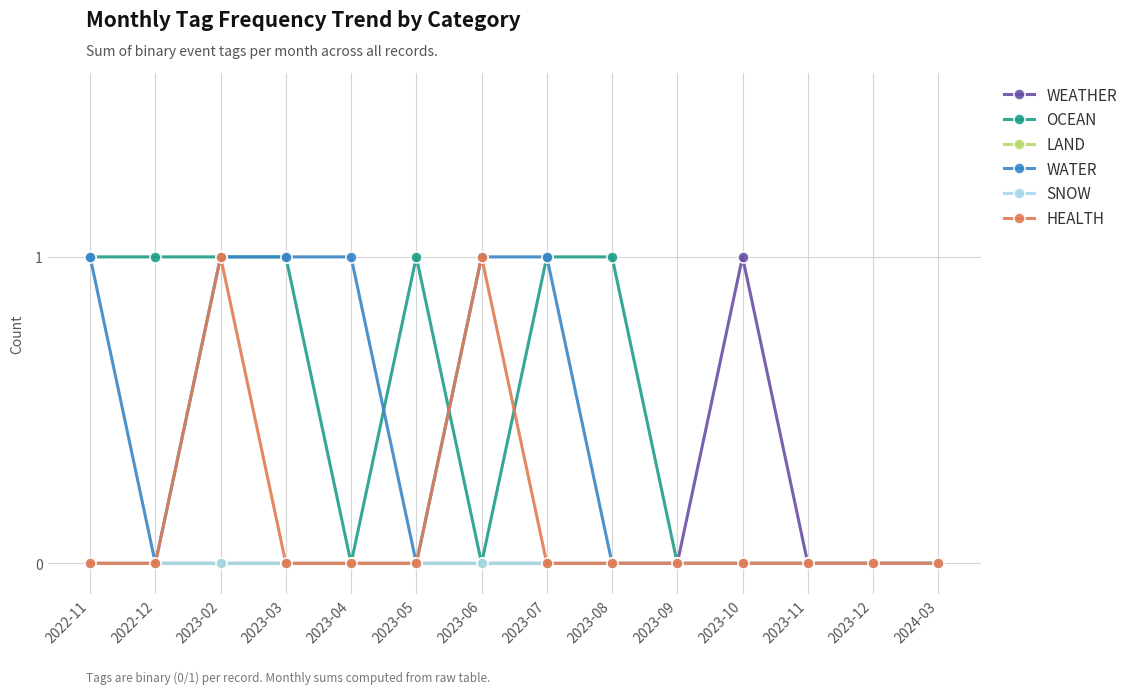

Reading left to right, transcribe all the data shown in this chart.

WEATHER: 0	0	0	0	0	0	0	0	0	0	1	0	0	0
OCEAN: 1	1	1	1	0	1	0	1	1	0	0	0	0	0
LAND: 0	0	0	0	0	0	0	0	0	0	0	0	0	0
WATER: 1	0	1	1	1	0	1	1	0	0	0	0	0	0
SNOW: 0	0	0	0	0	0	0	0	0	0	0	0	0	0
HEALTH: 0	0	1	0	0	0	1	0	0	0	0	0	0	0